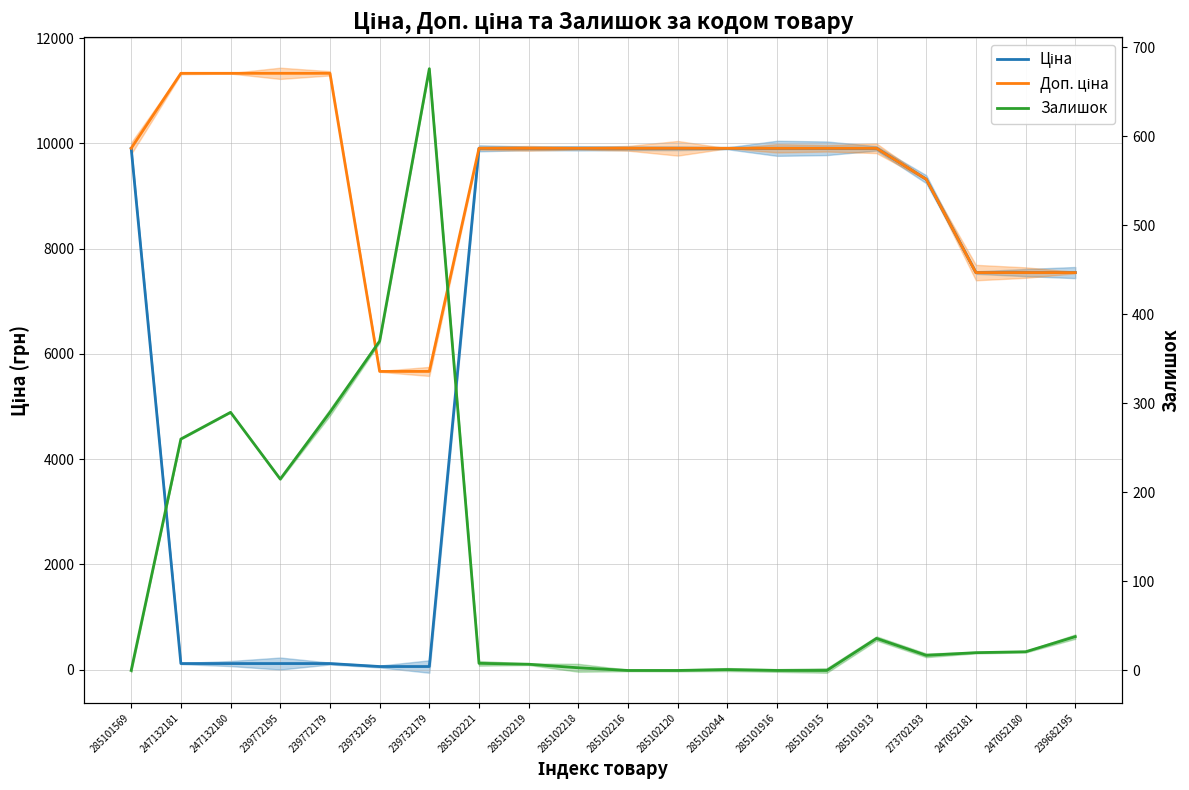

True or false: Залишок has more than 0 interior local peaks.

True